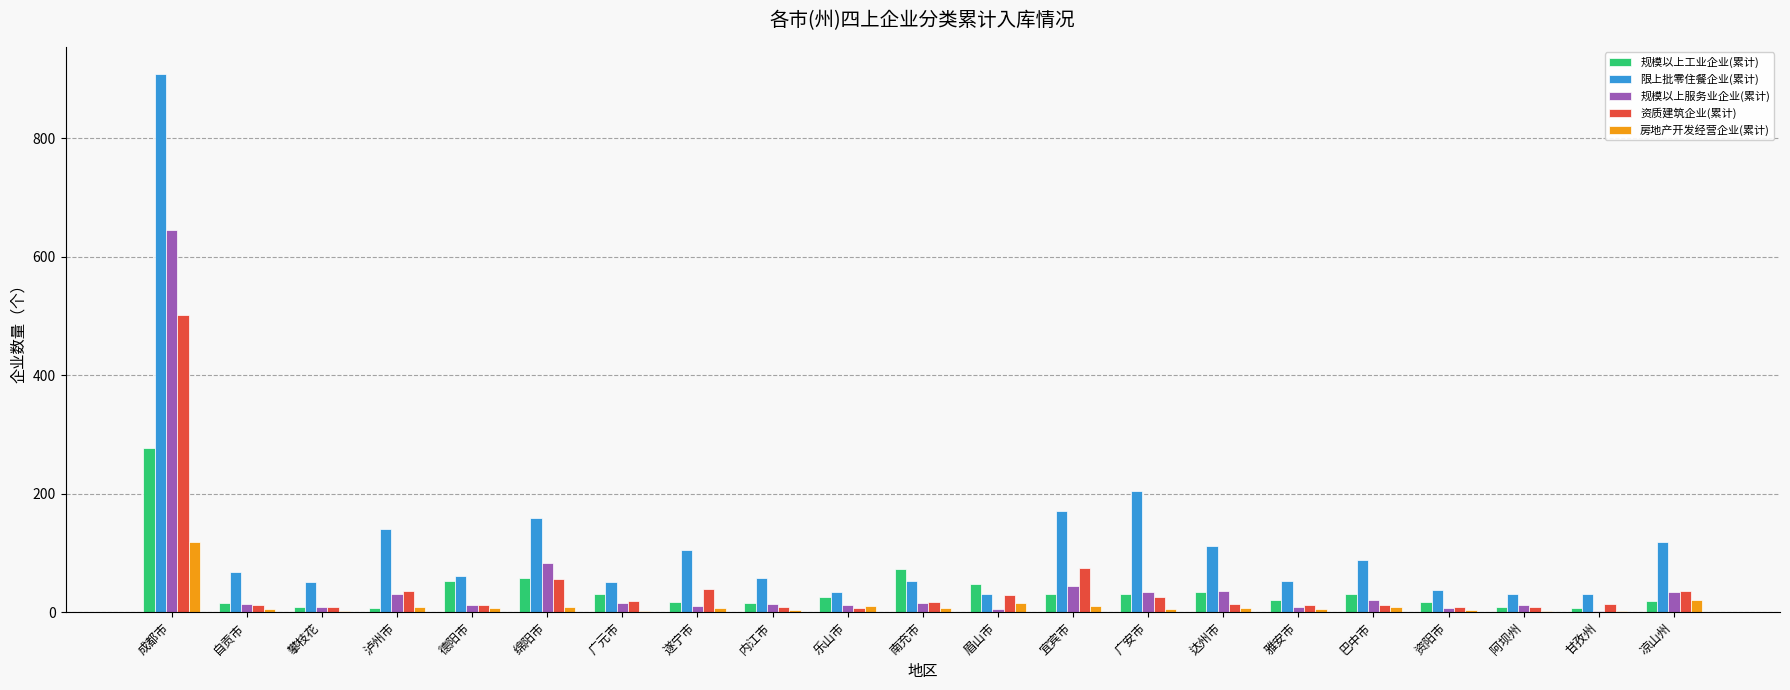

At which label does 规模以上工业企业(累计) reach its peak?

成都市